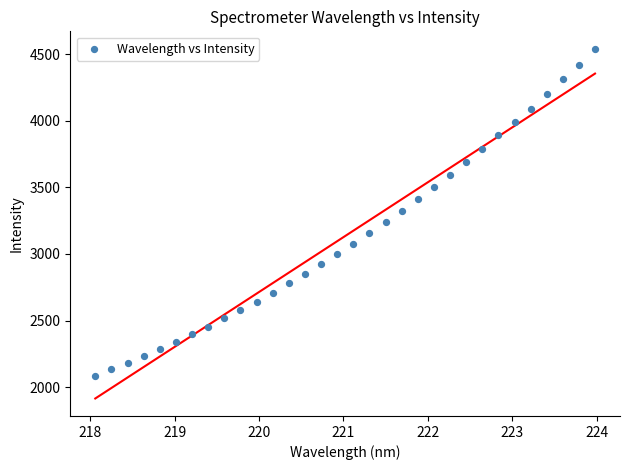

What is the range of X values (max minus min)?

5.9